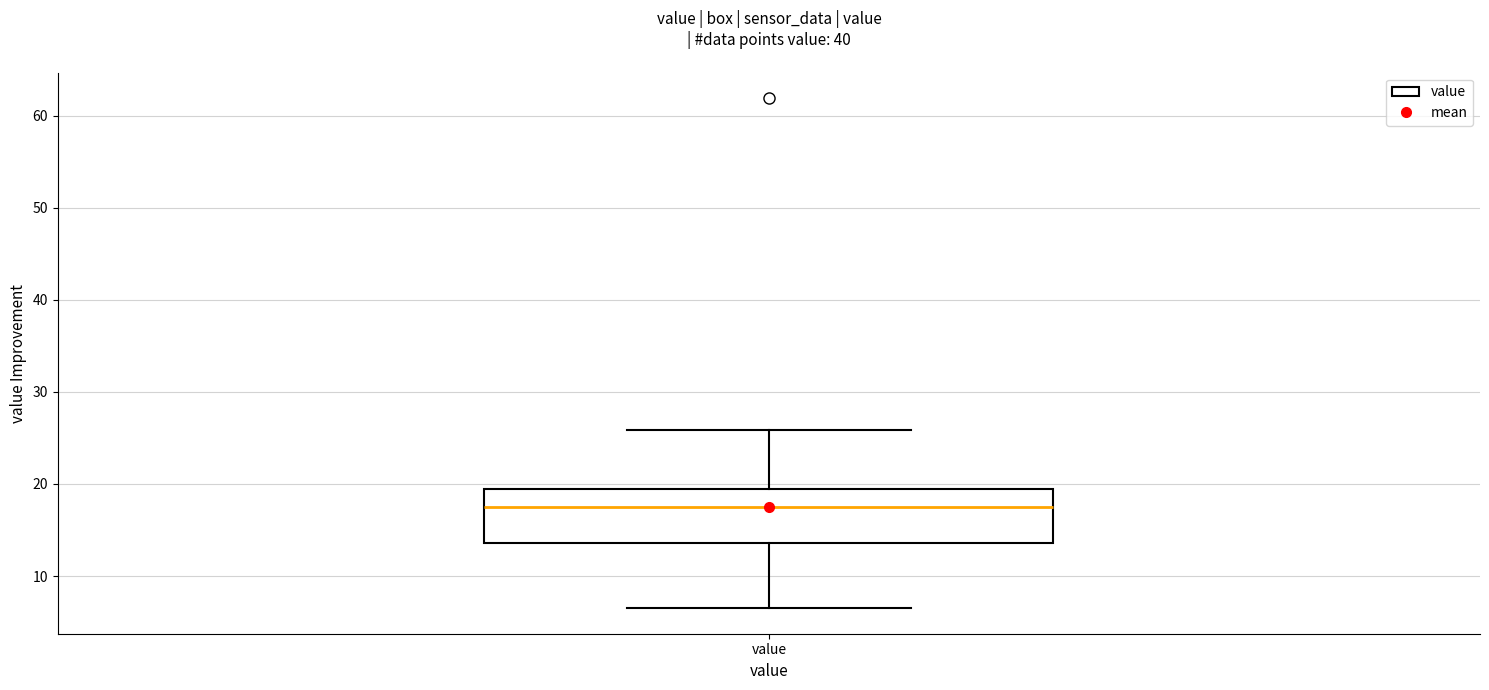

Transcribe this box plot: give where the median line is, the range the box spans, and where the two whiskers end, as read against the y-axis. The values are not printed on the chart, so give them approximately, as read against the axis.

median 18, box 14 to 19, whiskers 7 to 26